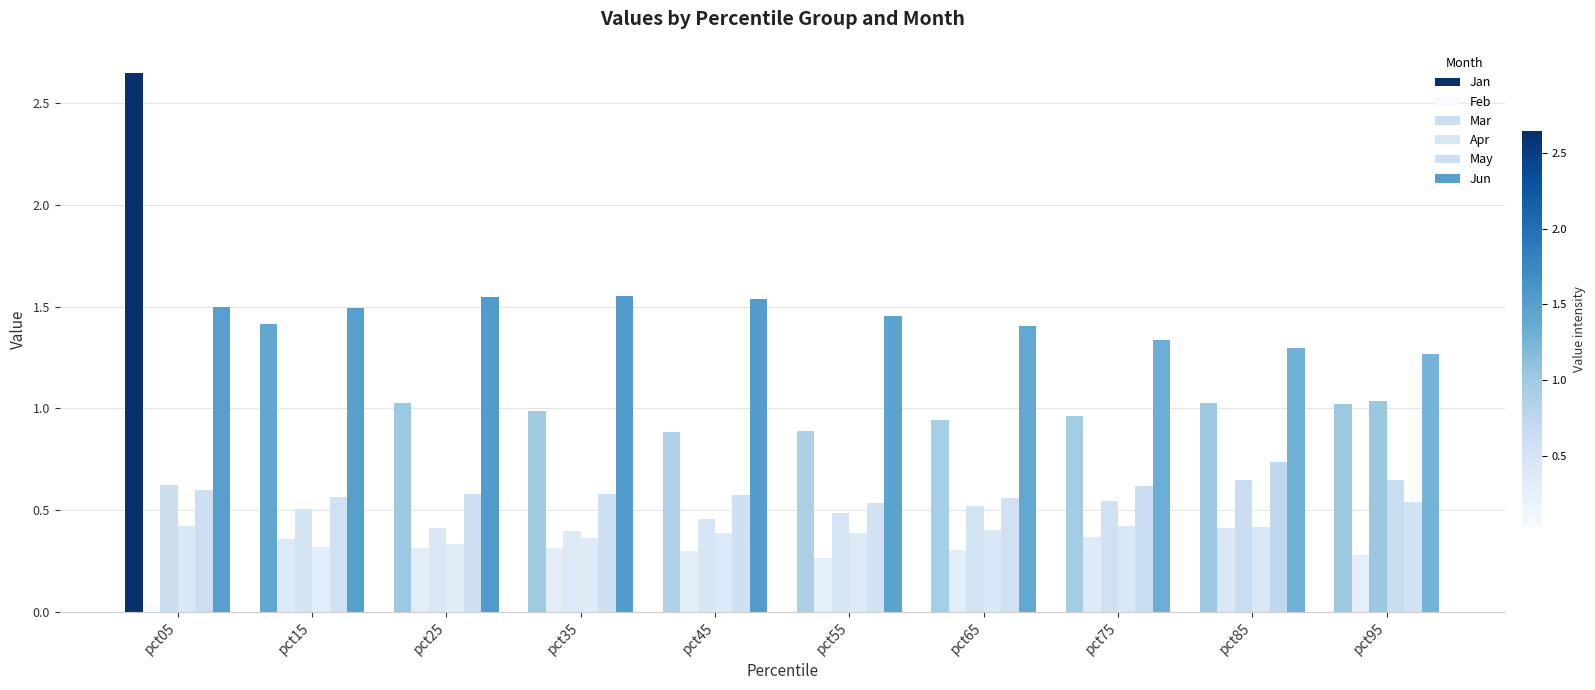

The value of Jan at pct45 is 1.4. True or false?

False